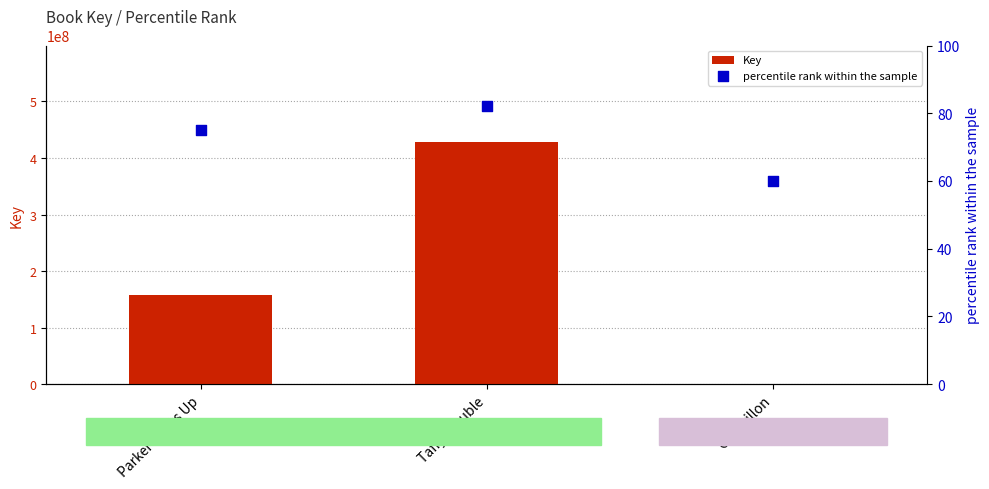

Which series has the largest total across all categories?

Key